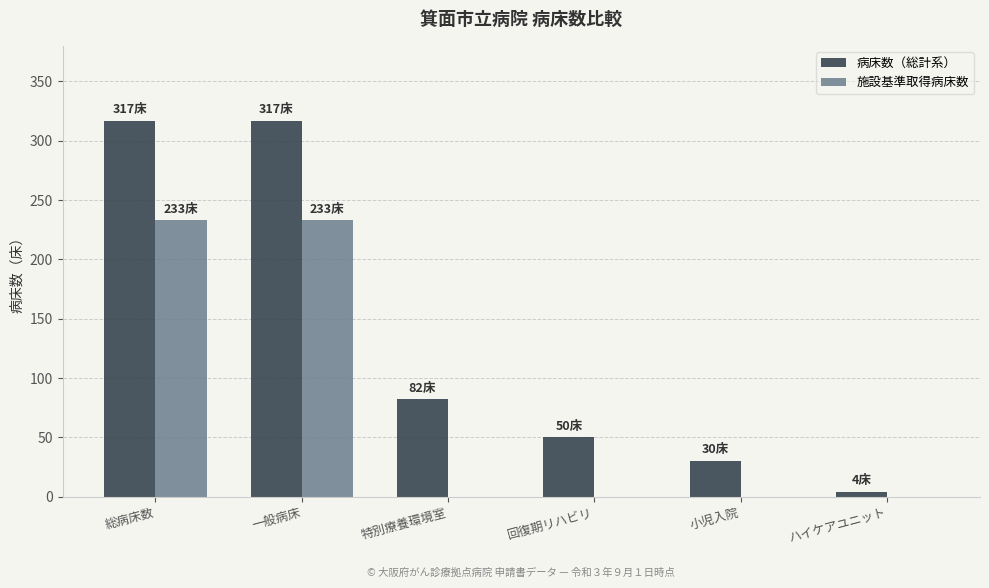

Are the bars grouped side by side (vs. stacked)?

Yes